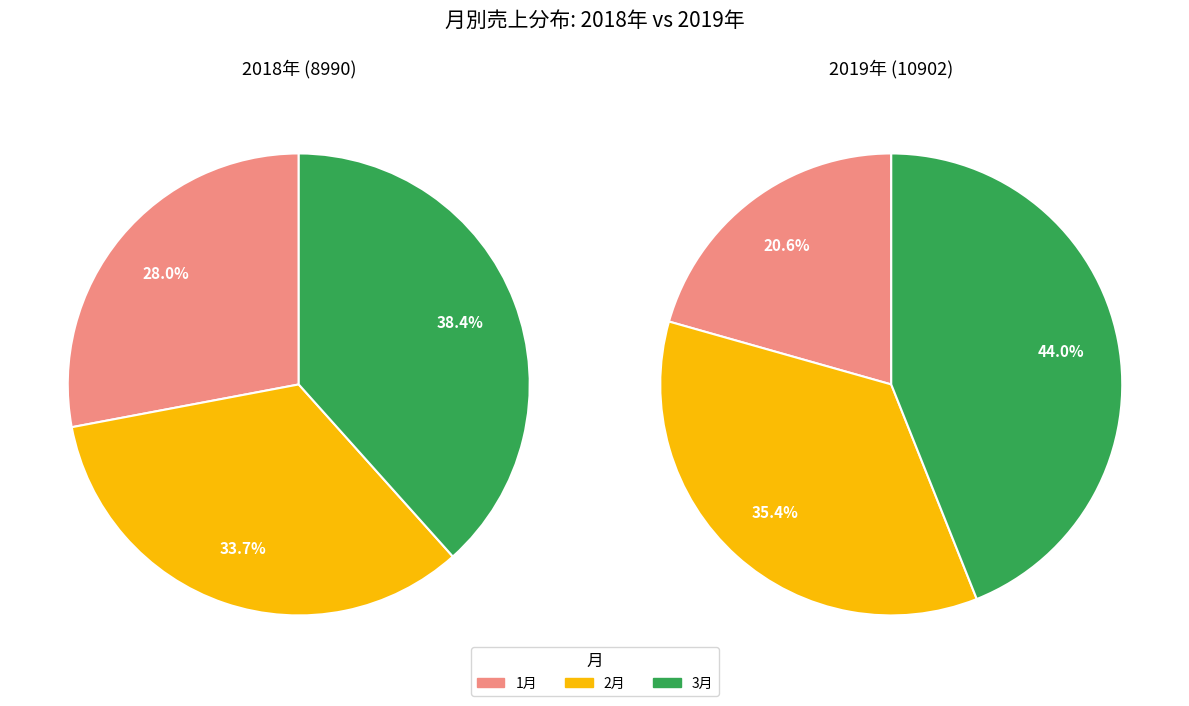

To the nearest percent, what portion does 2月 represent?

35%